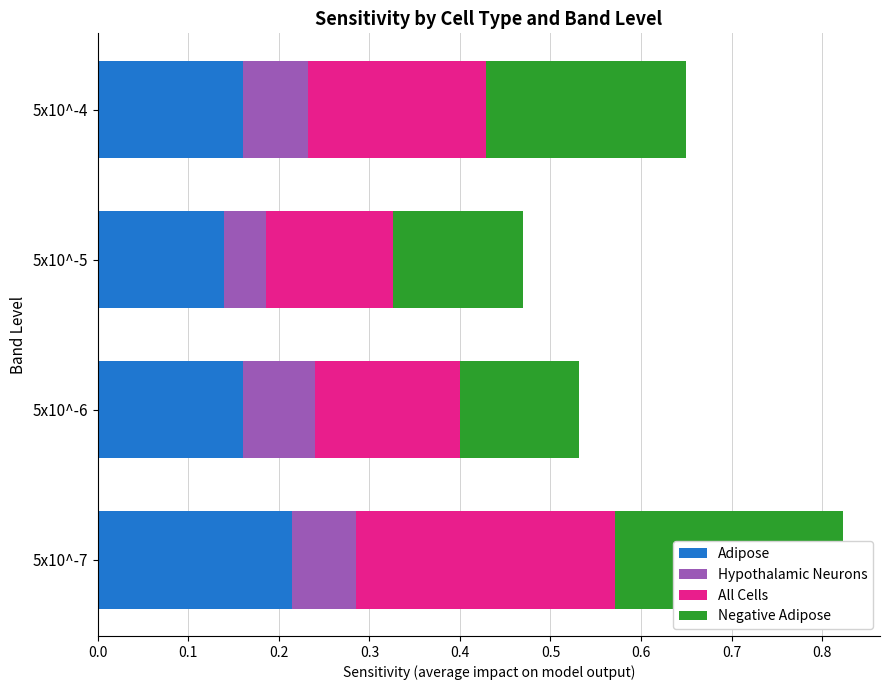

What is the maximum value shown in the chart?

0.3